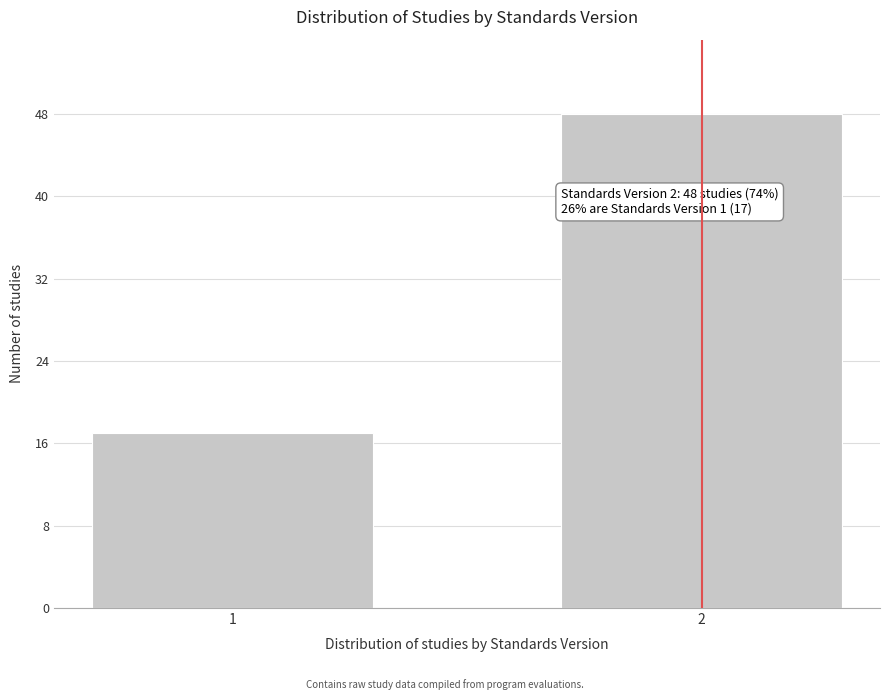

Reading right to left, transcribe all the data shown in this chart.

2=48	1=17